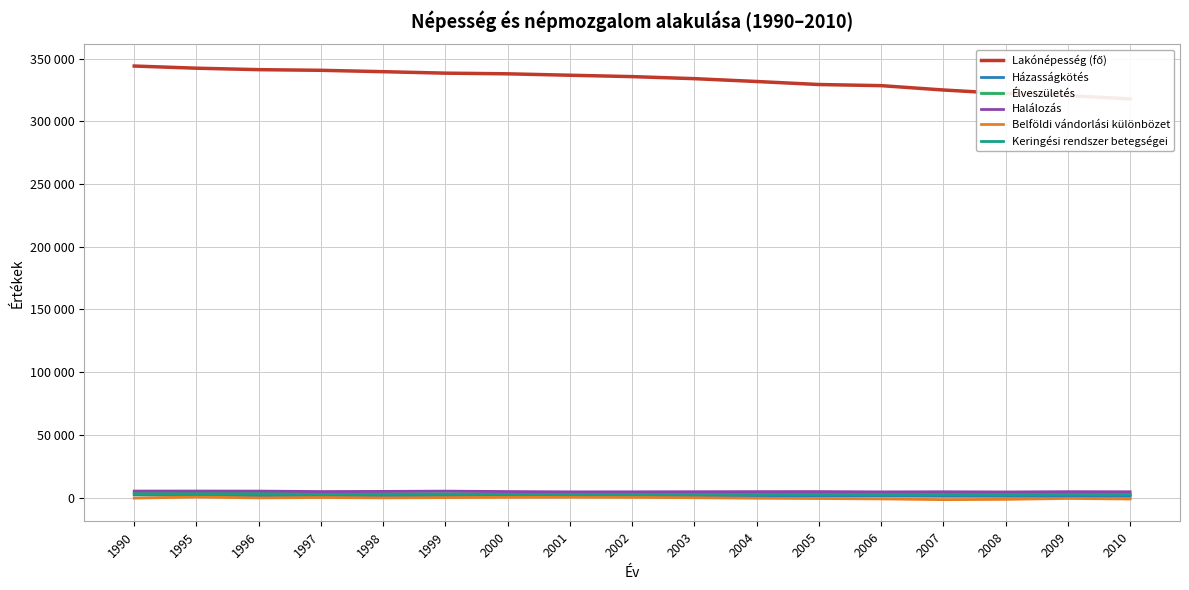

Between 2008 and 2010, which series saw the biggest shift?

Lakónépesség (fő)